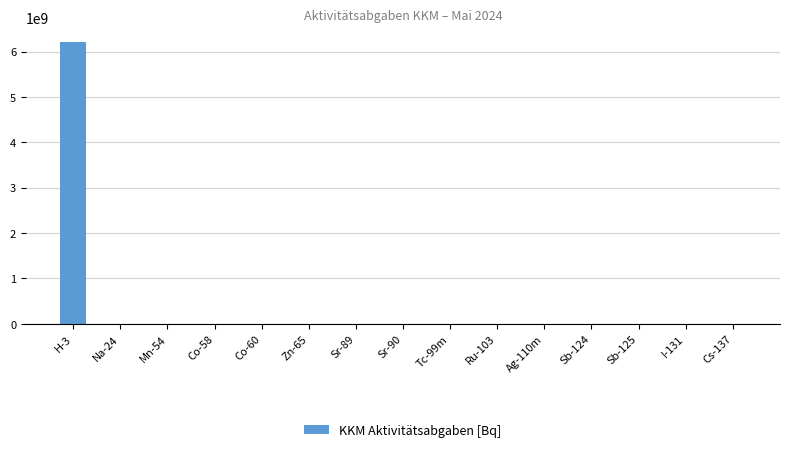

The chart shows a value of -2831211439 at Sr-89. True or false?

False